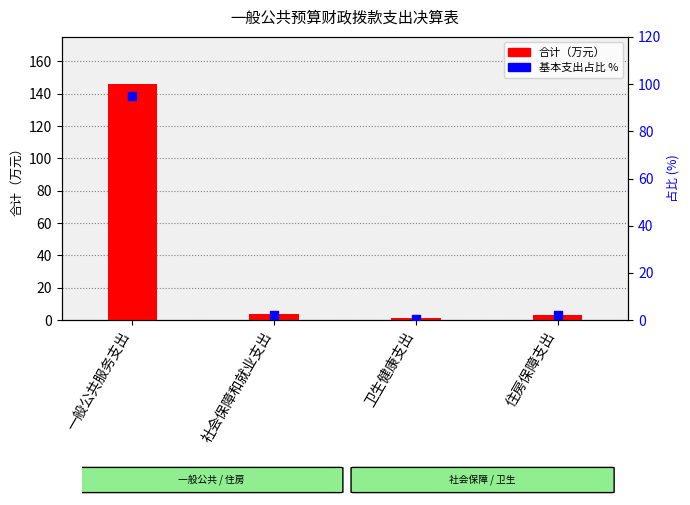

Which series has the widest spread of Y values?

合计